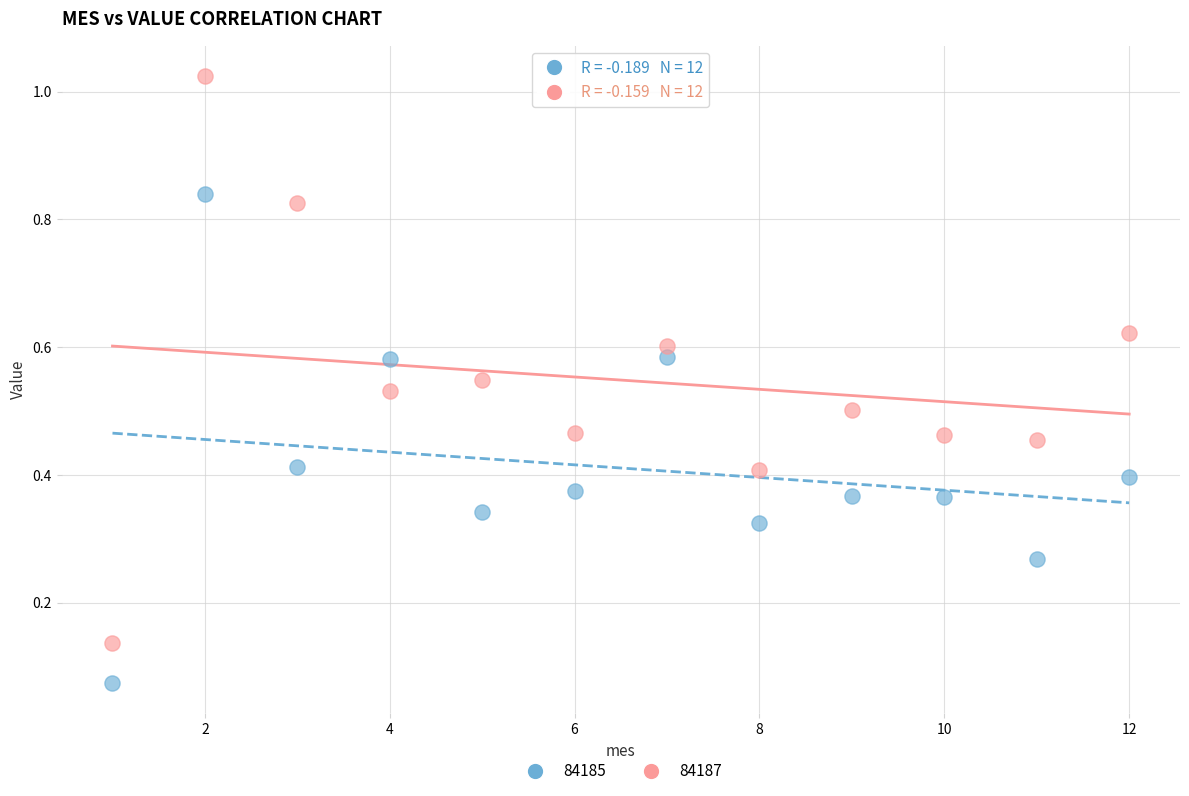

Which series has the widest spread of Y values?

84187